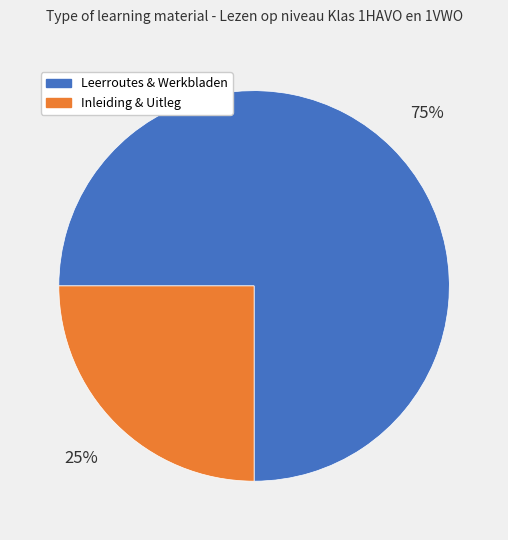

Rank the categories by value from highest to lowest.

Leerroutes & Werkbladen, Inleiding & Uitleg